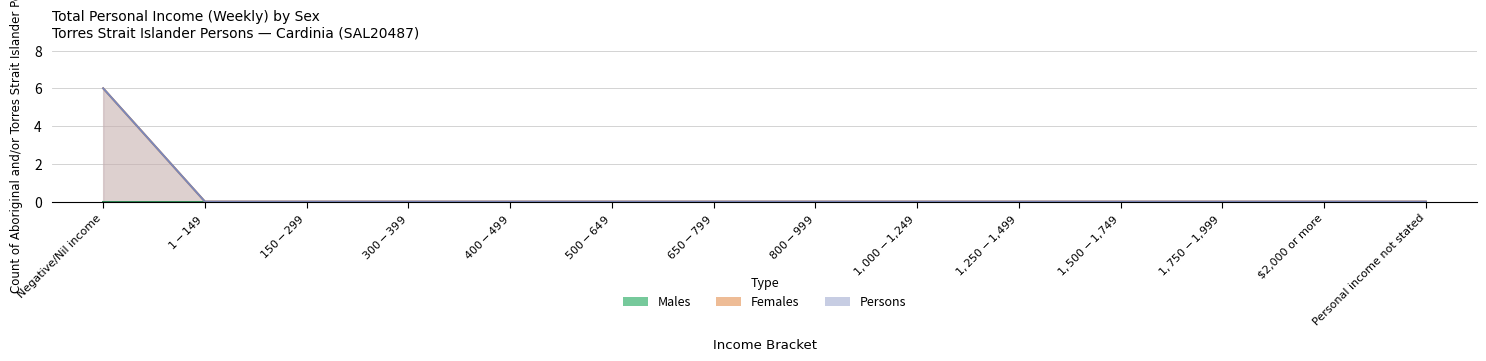

True or false: Persons has more than 1 interior local peaks.

False